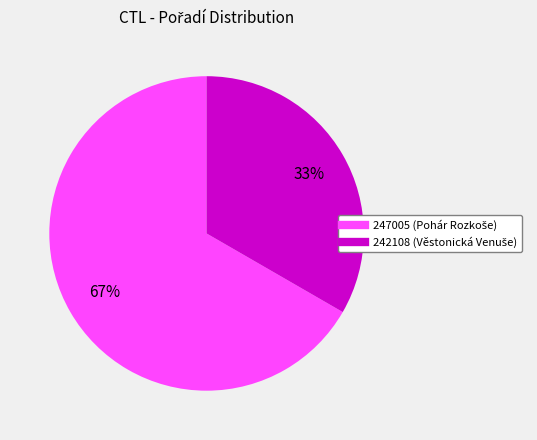

How many slices are in this pie chart?

2